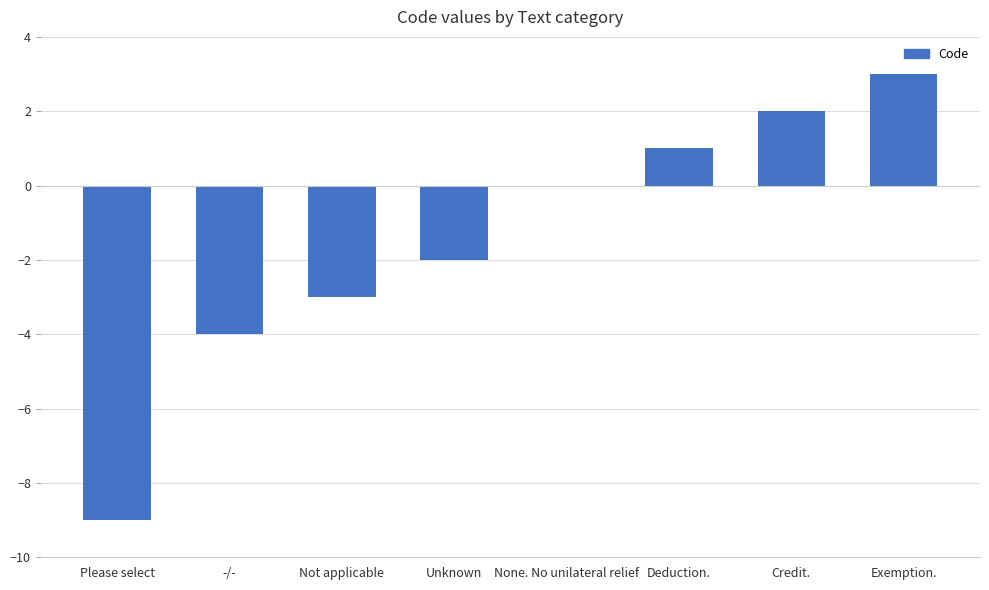

Reading left to right, what are all the values shown in this chart?

Please select=-9	-/-=-4	Not applicable=-3	Unknown=-2	None. No unilateral relief=0	Deduction.=1	Credit.=2	Exemption.=3